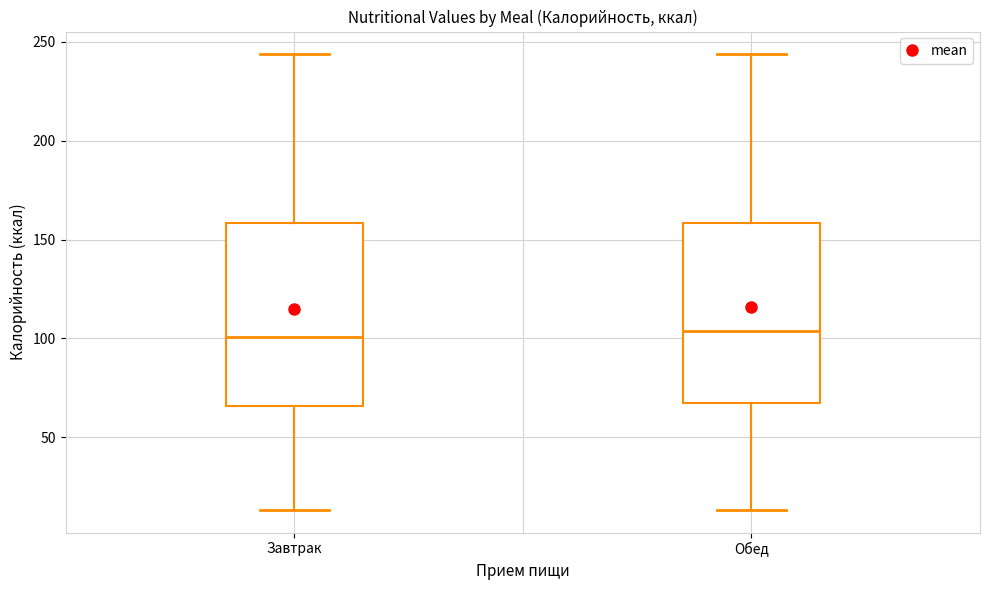

Where is the lower edge of the box for Завтрак on the y-axis? The values are not printed on the chart, so give them approximately, as read against the axis.

65